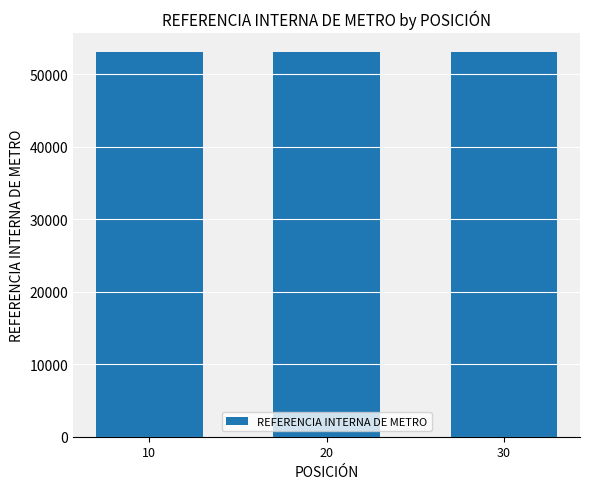

What is the value of the 2nd bar from the left?

53022